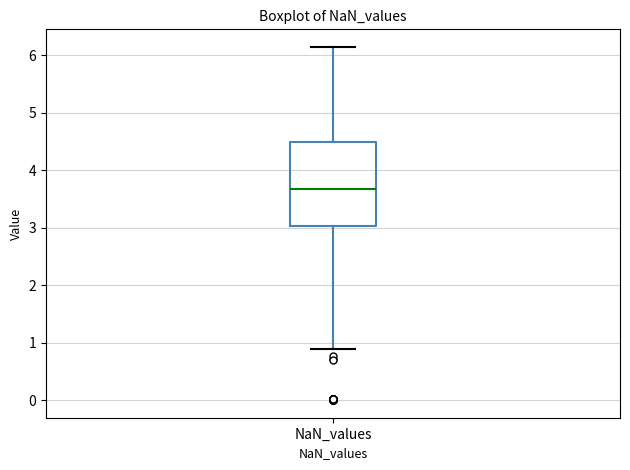

Transcribe this box plot: give where the median line is, the range the box spans, and where the two whiskers end, as read against the y-axis. The values are not printed on the chart, so give them approximately, as read against the axis.

median 3.7, box 3.0 to 4.5, whiskers 0.9 to 6.1